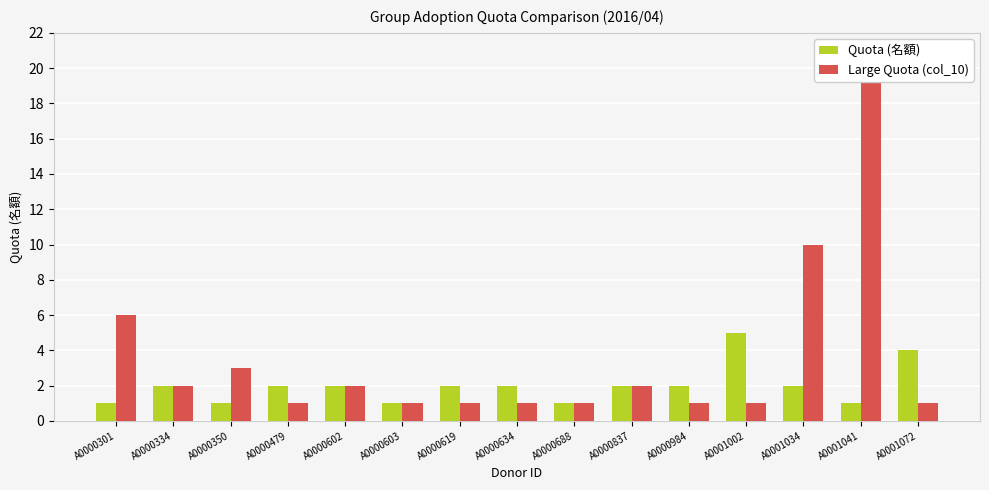

Are the bars grouped side by side (vs. stacked)?

Yes